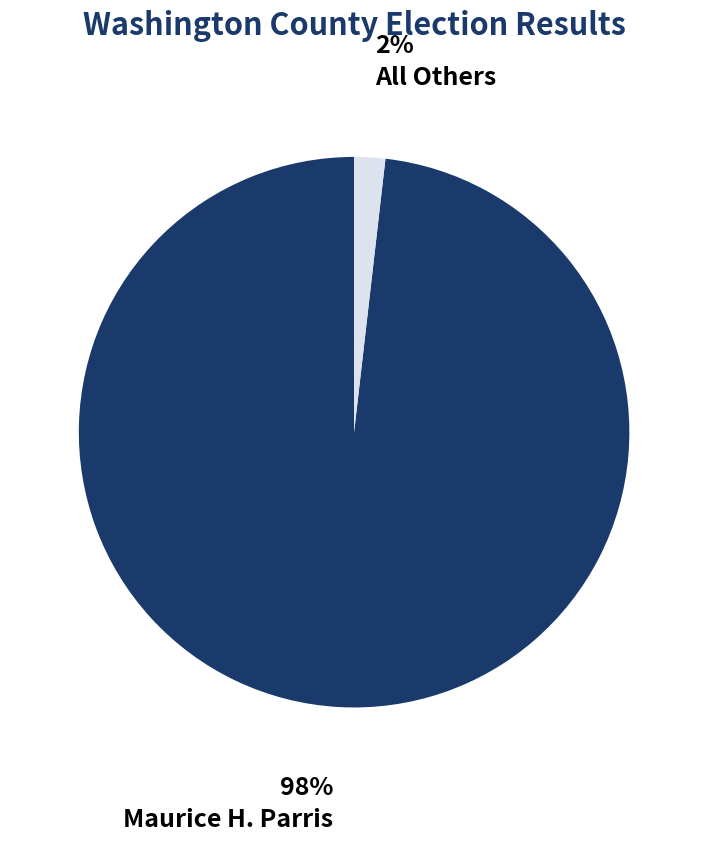

Does any single category account for the majority?

Yes